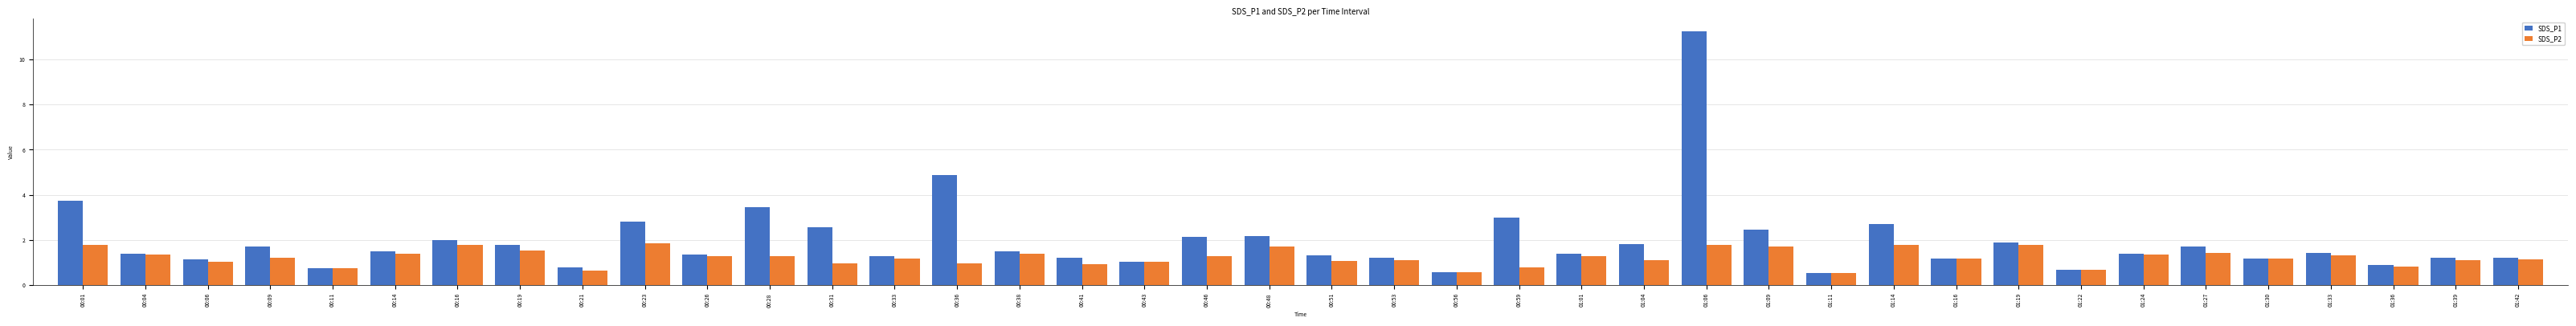

Which series has the largest total across all categories?

SDS_P1